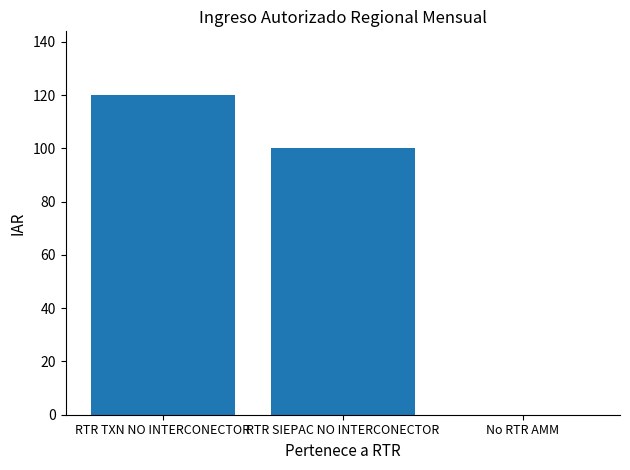

Reading right to left, list all the values displayed in this chart.

No RTR AMM=0	RTR SIEPAC NO INTERCONECTOR=100	RTR TXN NO INTERCONECTOR=120